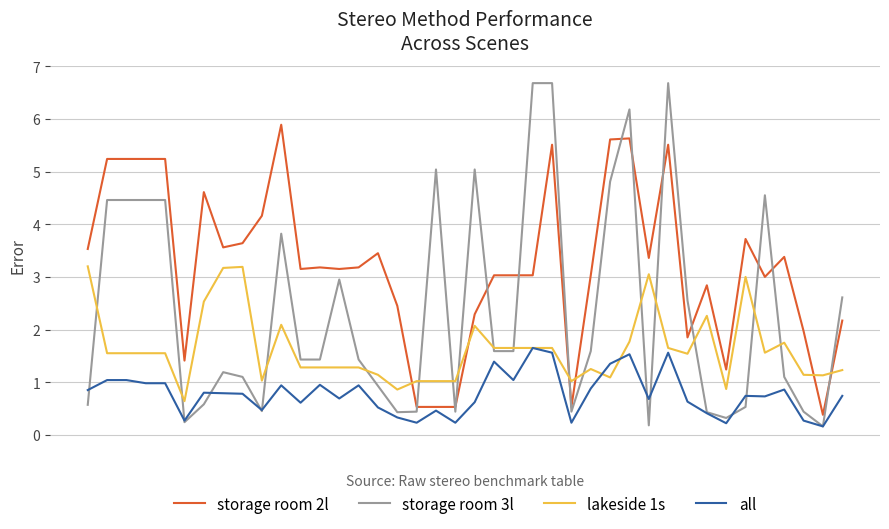

True or false: lakeside 1s and storage room 2l cross at least once.

True